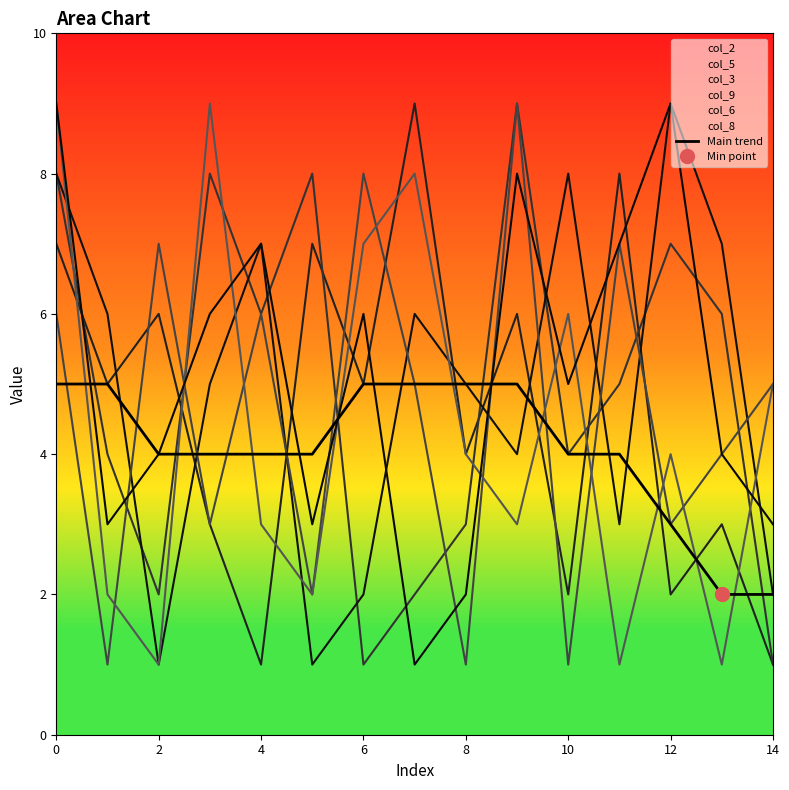

What is the sum of all values?

61